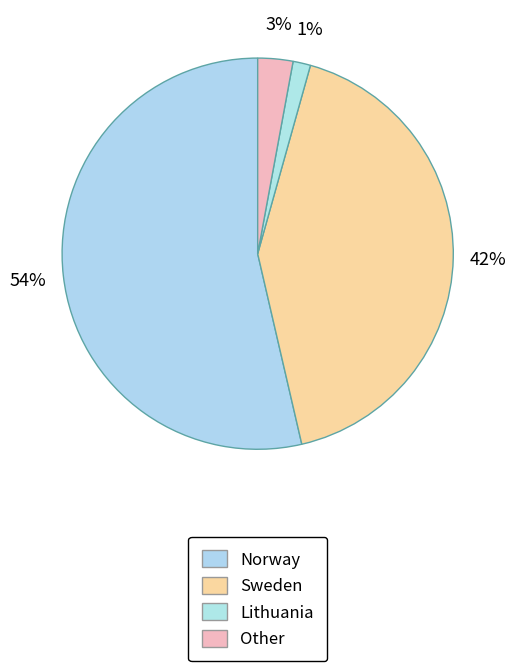

Rank the categories by value from lowest to highest.

Lithuania, Other, Sweden, Norway